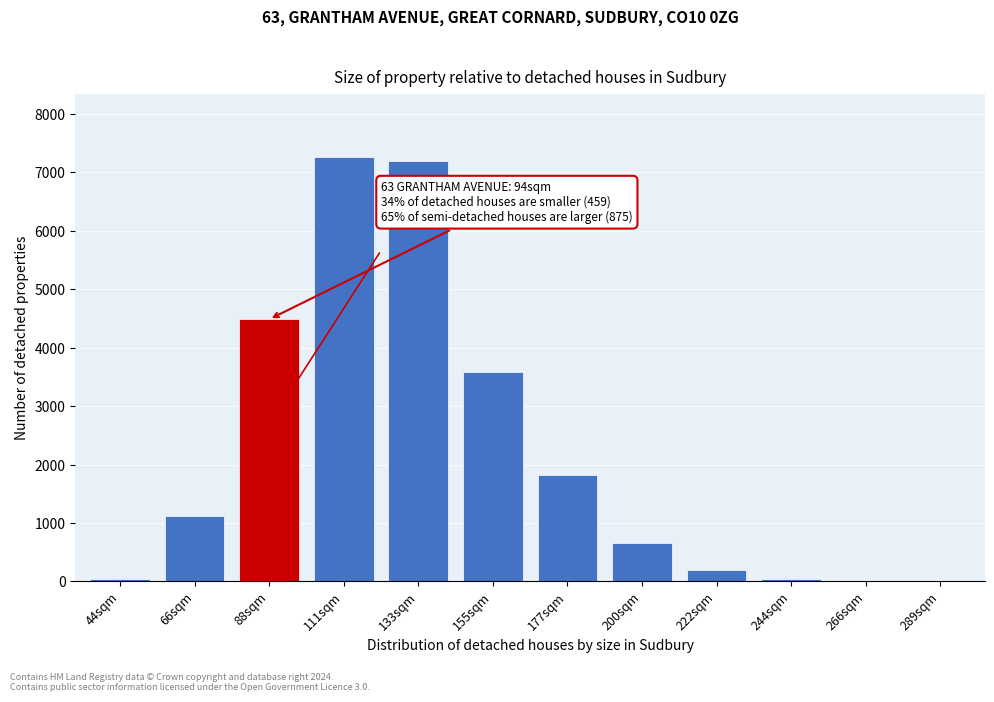

Which has a higher value, 66sqm or 111sqm?

111sqm